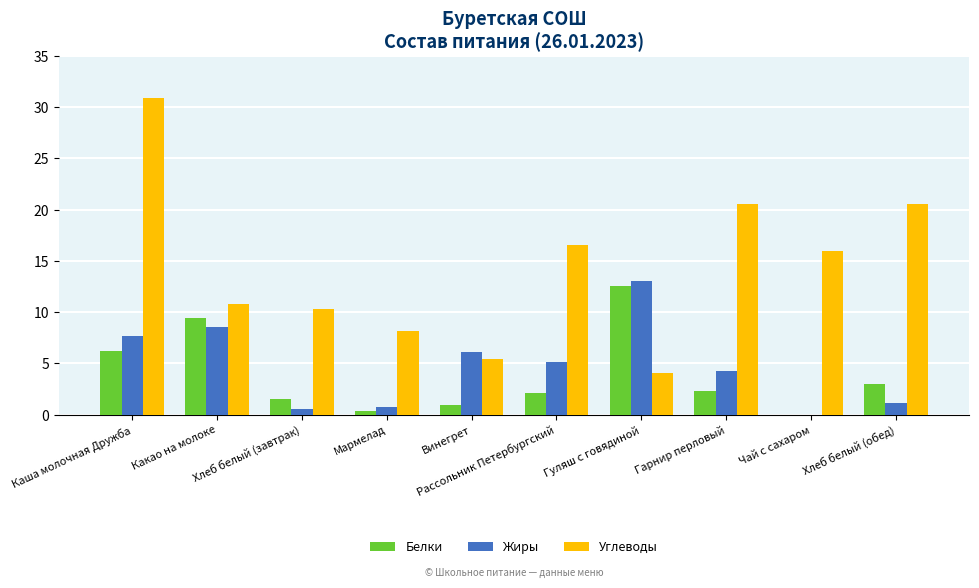

At which label is Жиры closest to 6?

Винегрет